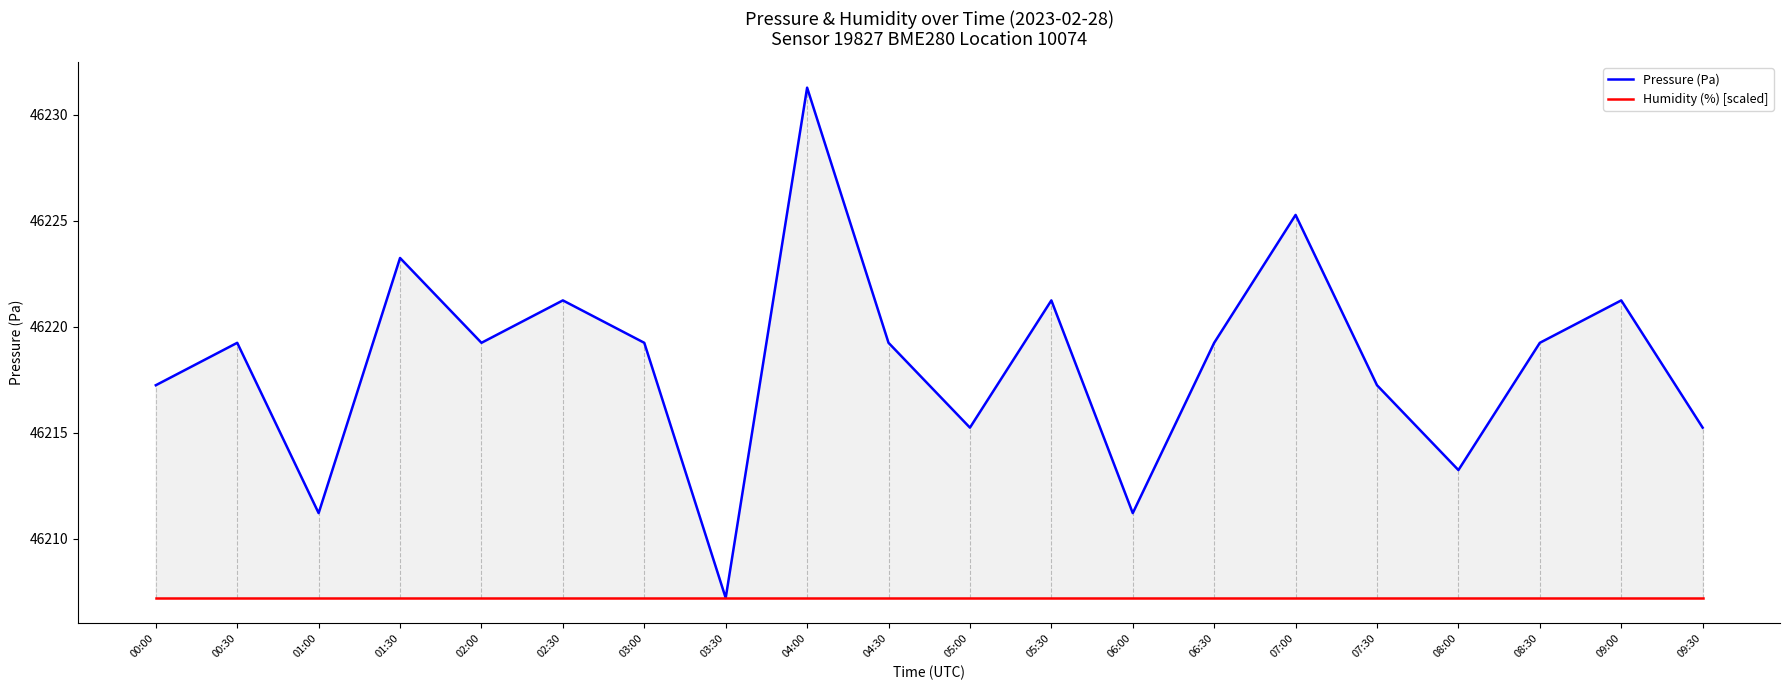

What is the lowest value of the Humidity (%) [scaled] series?

46207.2